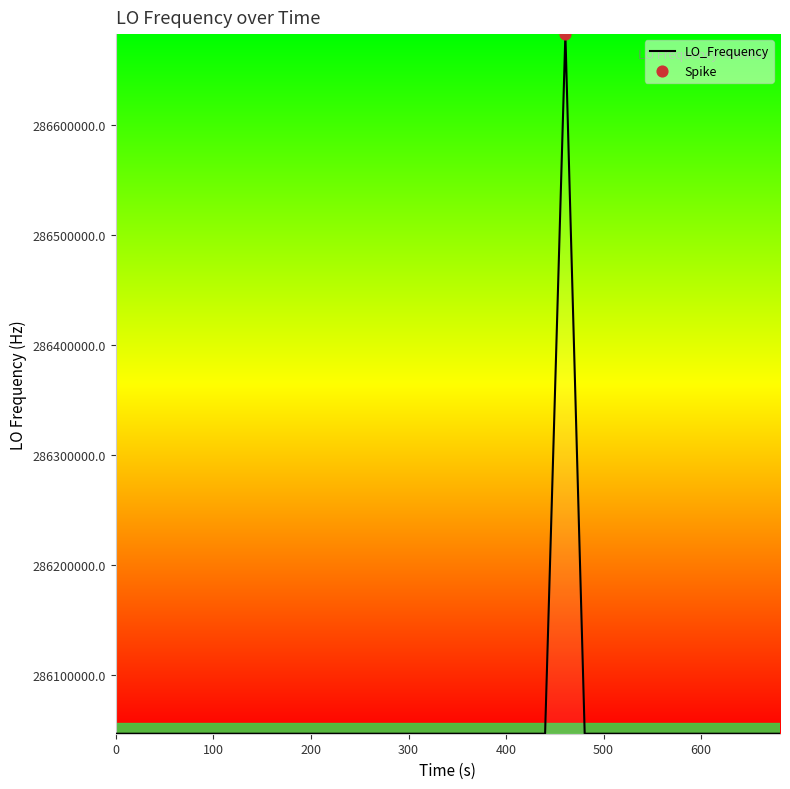

What is the difference between the maximum and minimum values?

635708.4